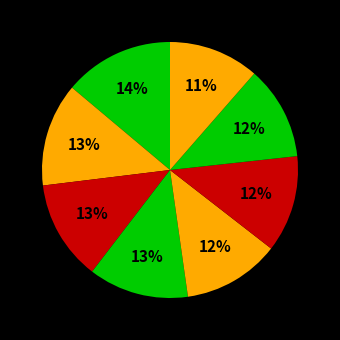

How many segments does this pie chart have?

8